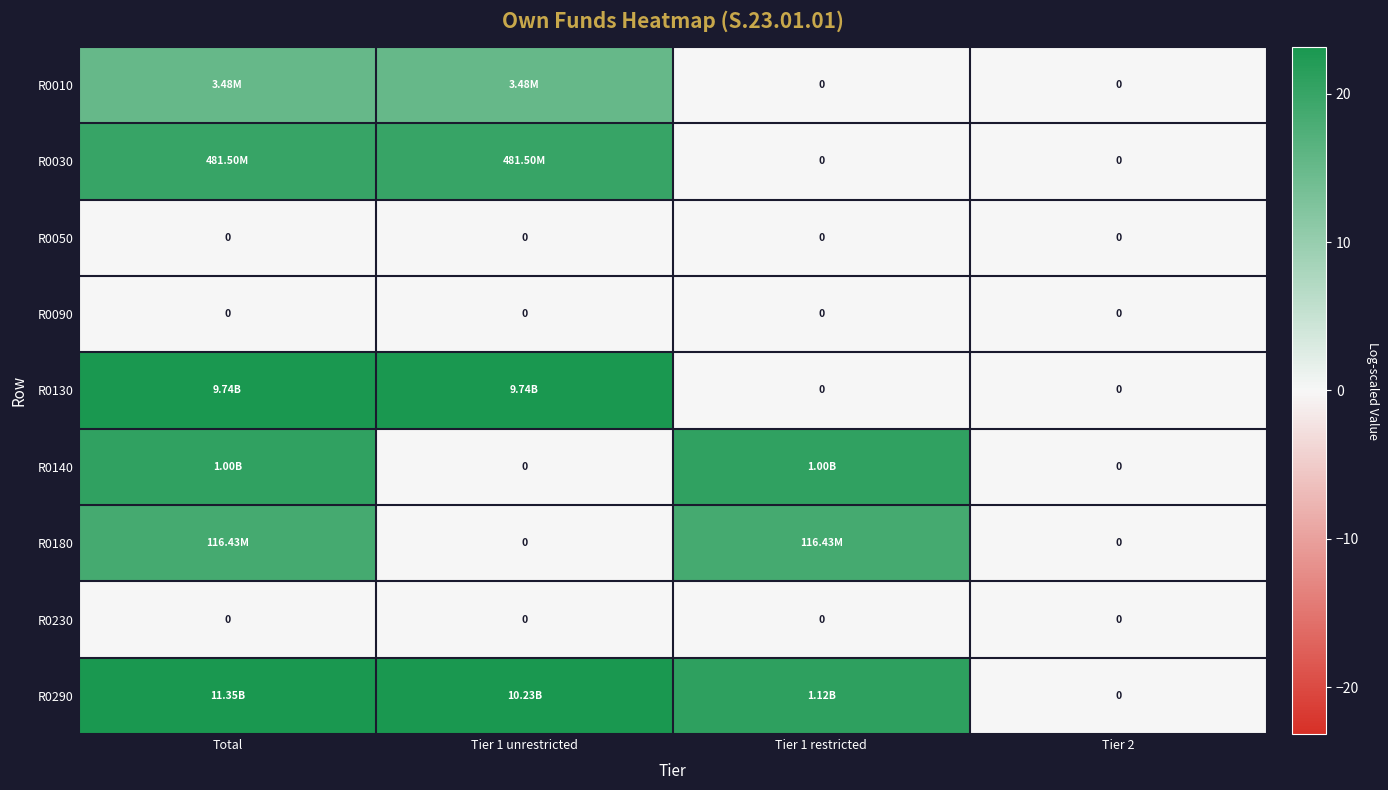

Between Tier 1 unrestricted and Total, which is larger?

Tier 1 unrestricted